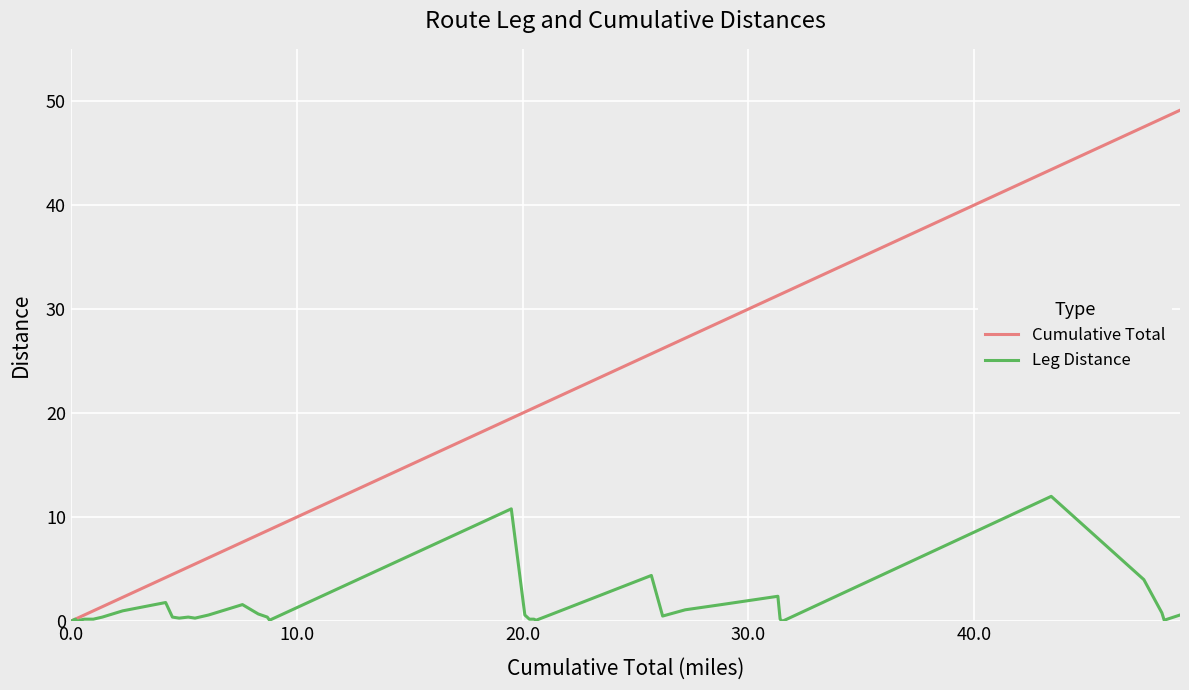

Reading right to left, transcribe all the data shown in this chart.

Cumulative Total: 49.1	48.4	48.3	47.5	43.4	31.5	31.4	31.3	28.8	27.2	26.2	25.7	21.2	20.6	20.5	20.3	20.1	19.5	8.8	8.7	8.3	7.6	6.1	5.5	5.2	4.8	4.5	4.2	2.3	1.4	1.0	0.8	0.6	0.4	0.3	0.3	0.2	0.0
Leg Distance: 0.6	0.1	0.8	4.0	12.0	0.0	0.2	2.4	1.6	1.1	0.5	4.4	0.6	0.1	0.2	0.2	0.6	10.8	0.1	0.4	0.7	1.6	0.6	0.3	0.4	0.3	0.4	1.8	1.0	0.4	0.2	0.2	0.2	0.1	0.0	0.0	0.2	0.0